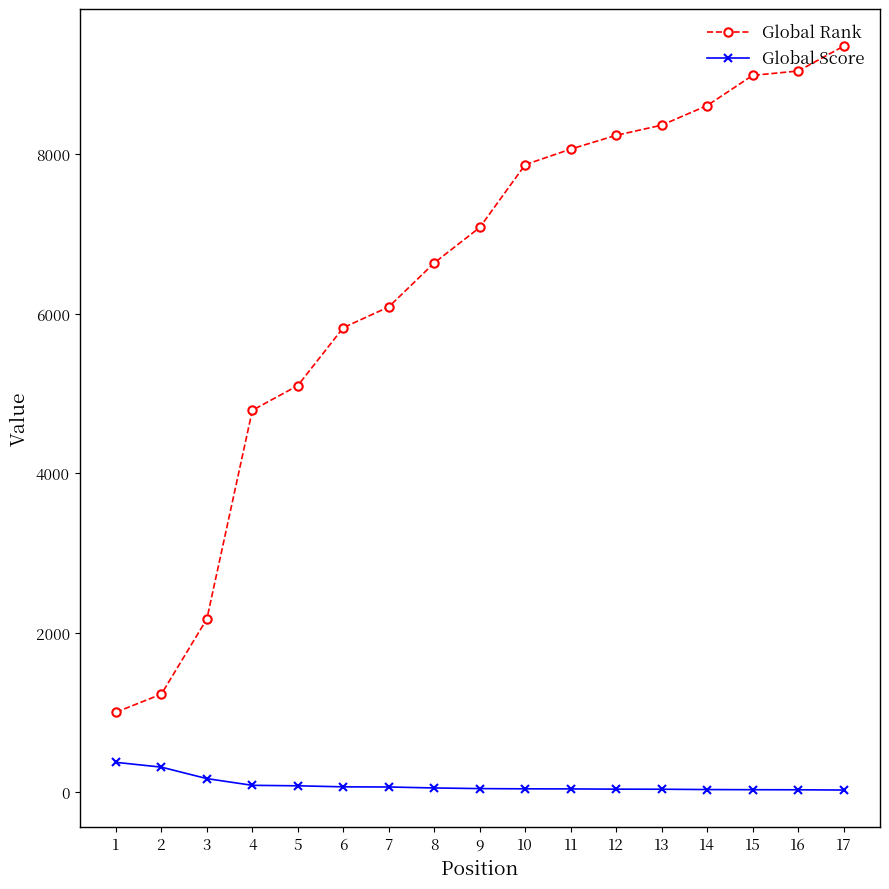

Between 5 and 9, which series saw the biggest shift?

Global Rank